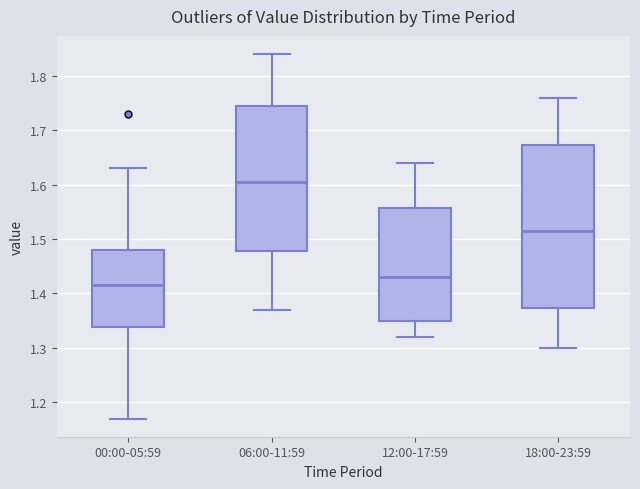

Comparing the boxes themselves (not the whiskers), which one is the tallest?

18:00-23:59